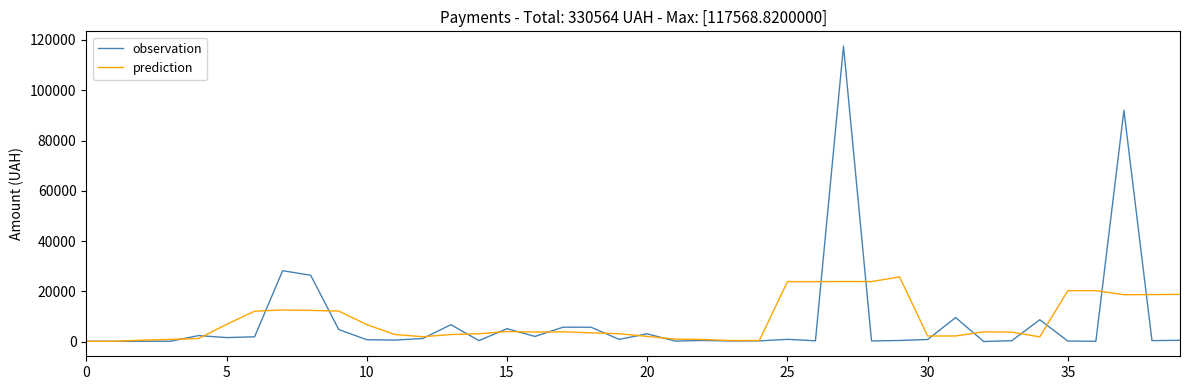

What is the greatest value displayed?

117568.8